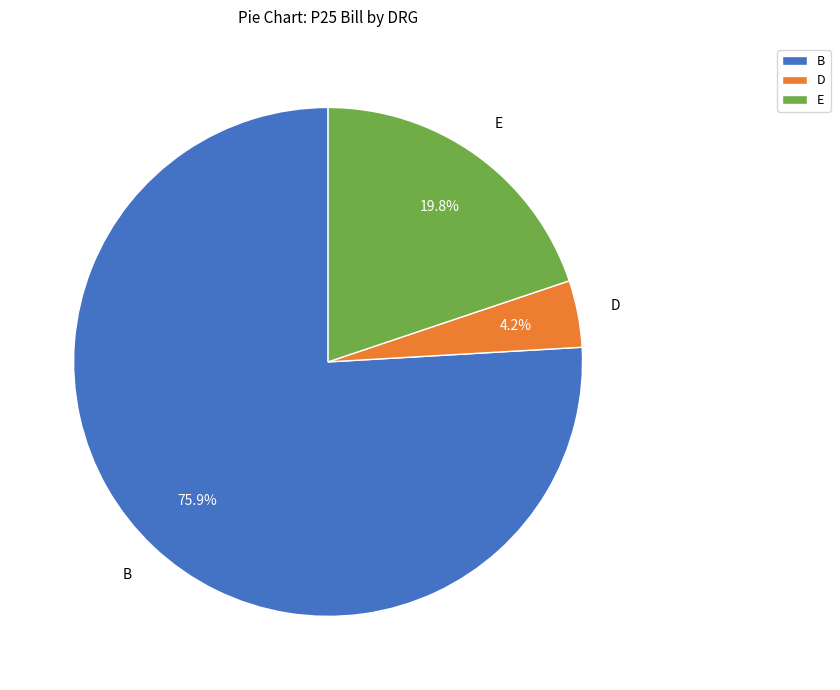

Do E and B together represent more than half of the pie?

Yes